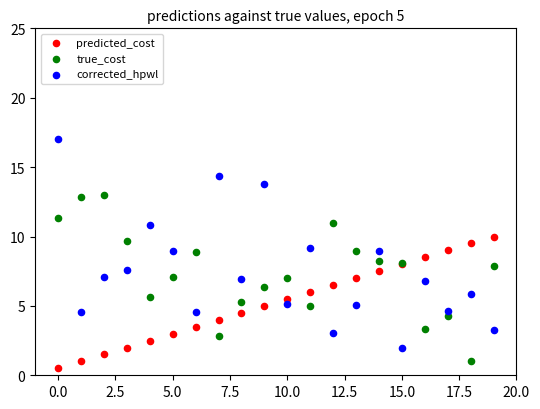

Which series has the largest Y range (max minus min)?

corrected_hpwl